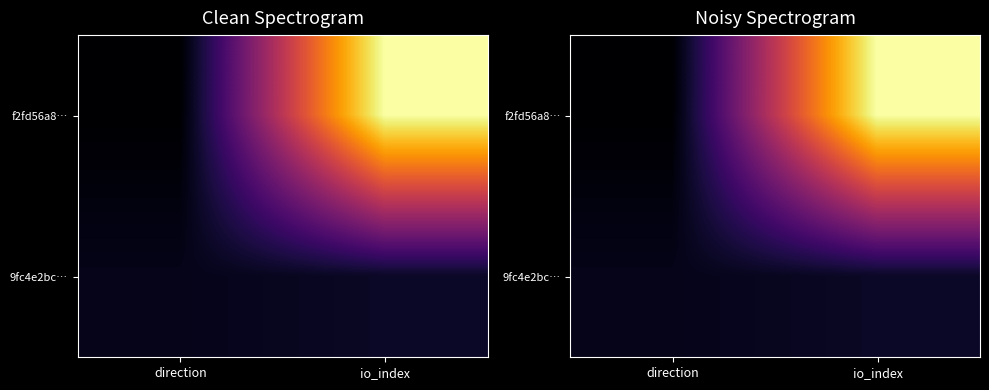

True or false: f2fd56a8… has a value of 1.6 at io_index.

False